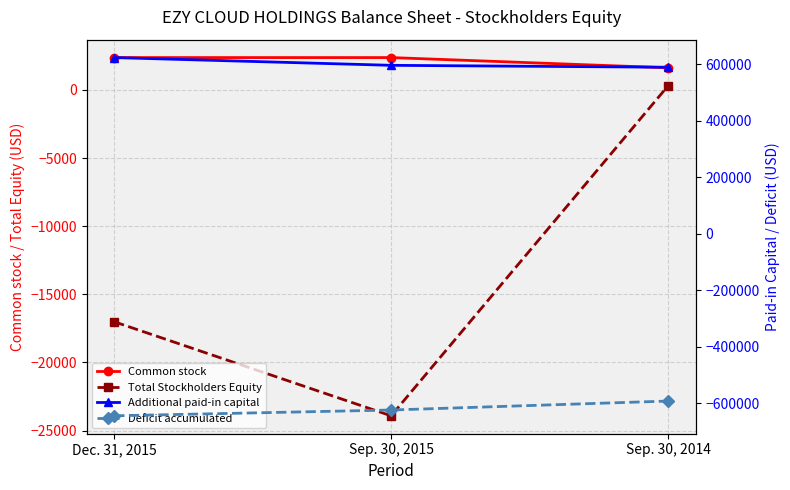

How many lines are shown in the chart?

4